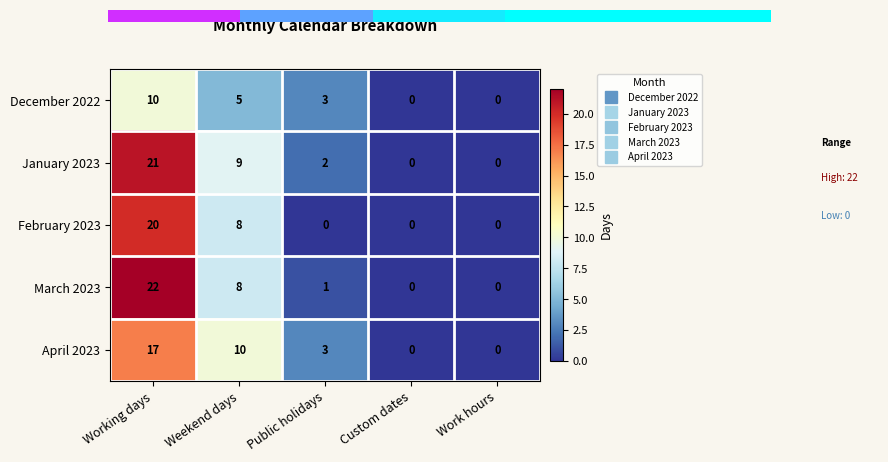

How many data points does each series have?

5